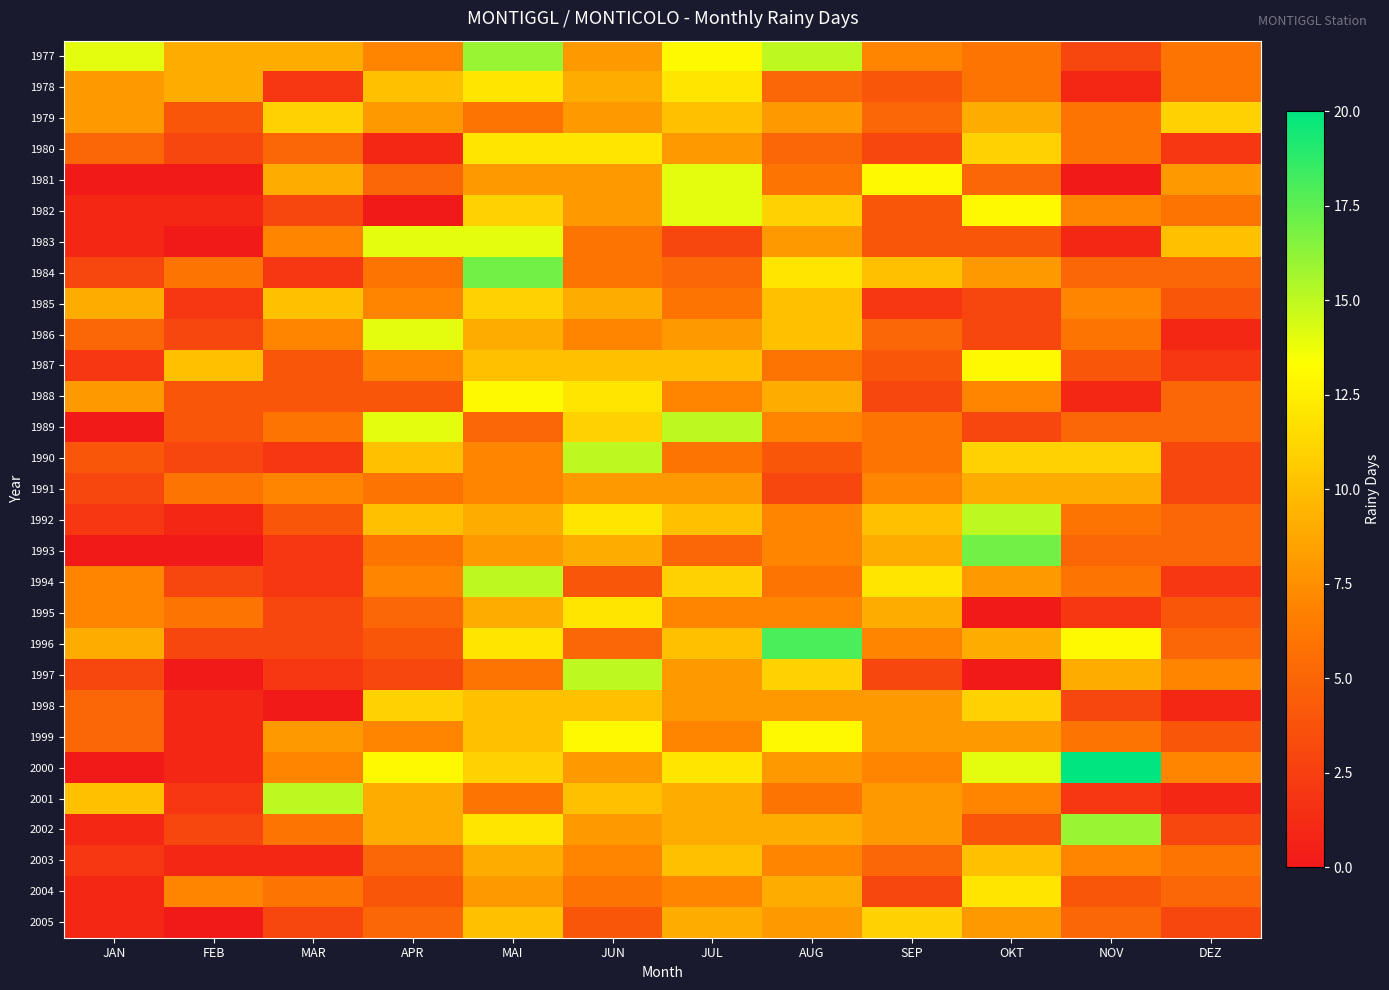

Which label corresponds to the largest value in the chart?

NOV